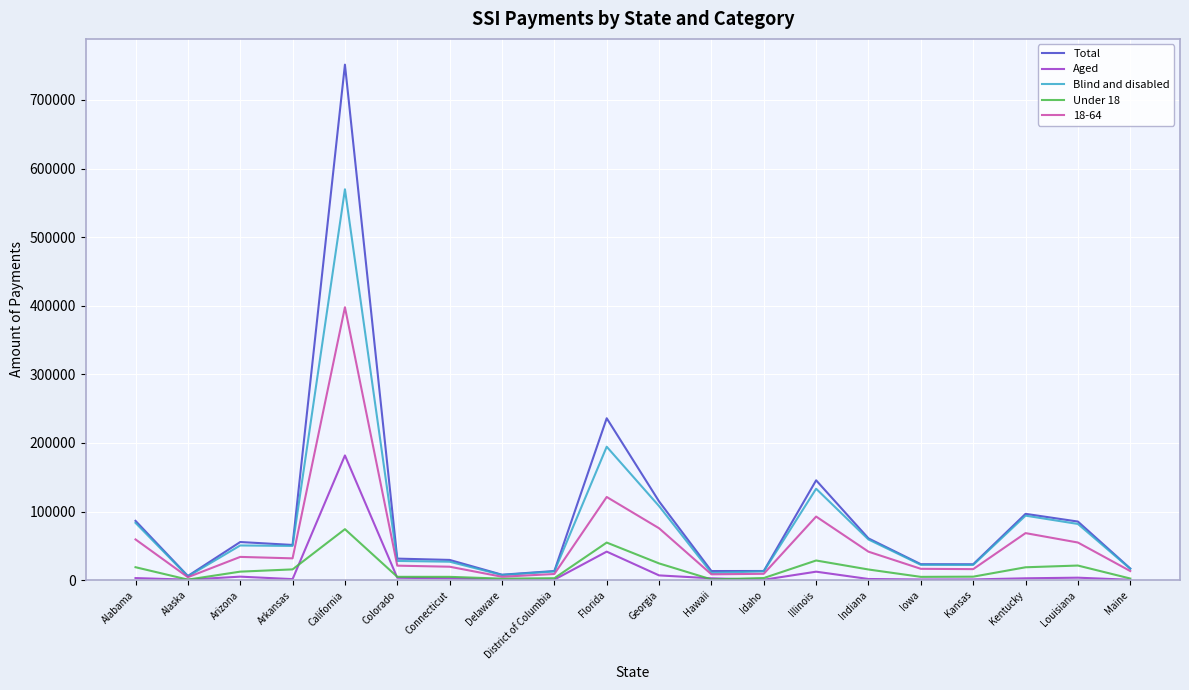

At which category is the sum across all series the highest?

California